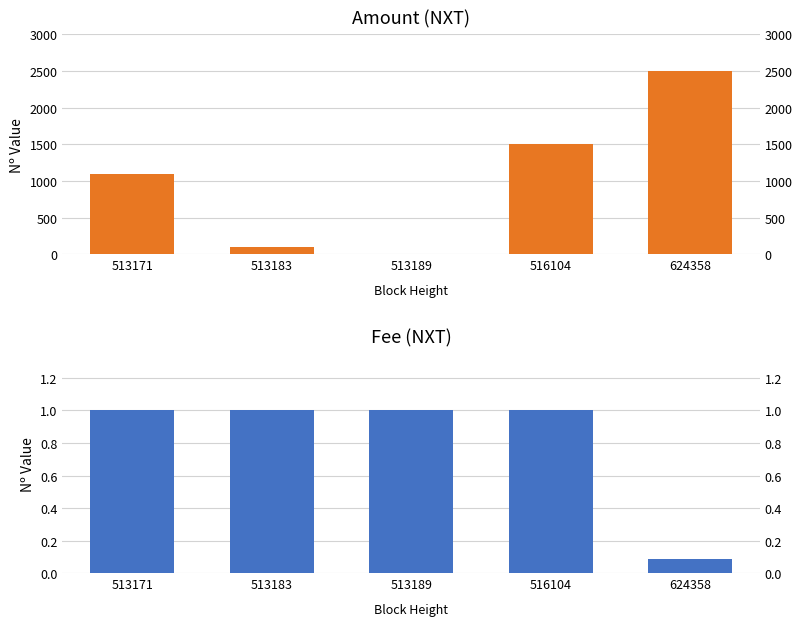

What is the difference between the highest and lowest values at 624358?

2499.9